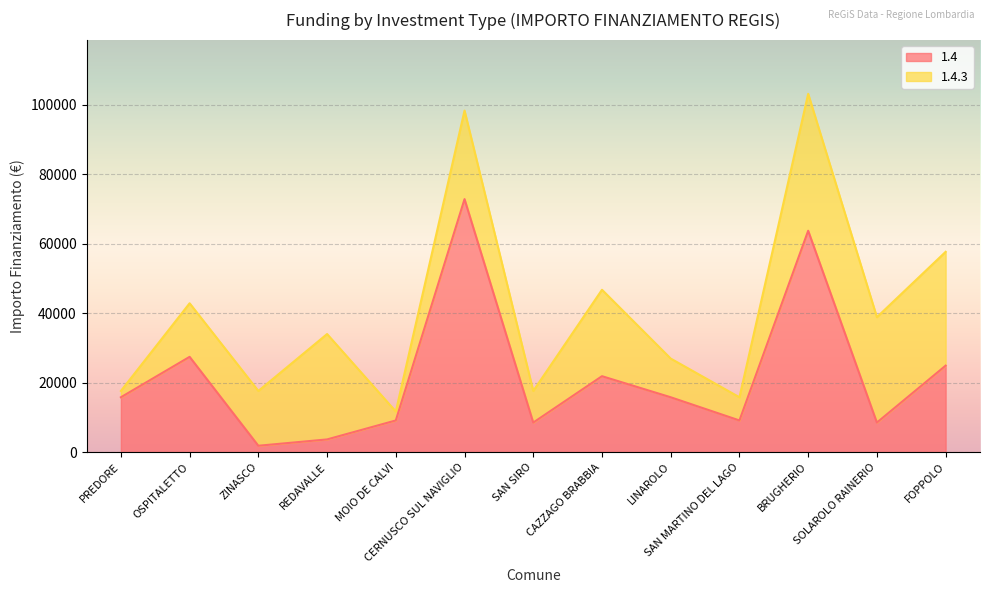

What position from the left is BRUGHERIO?

11